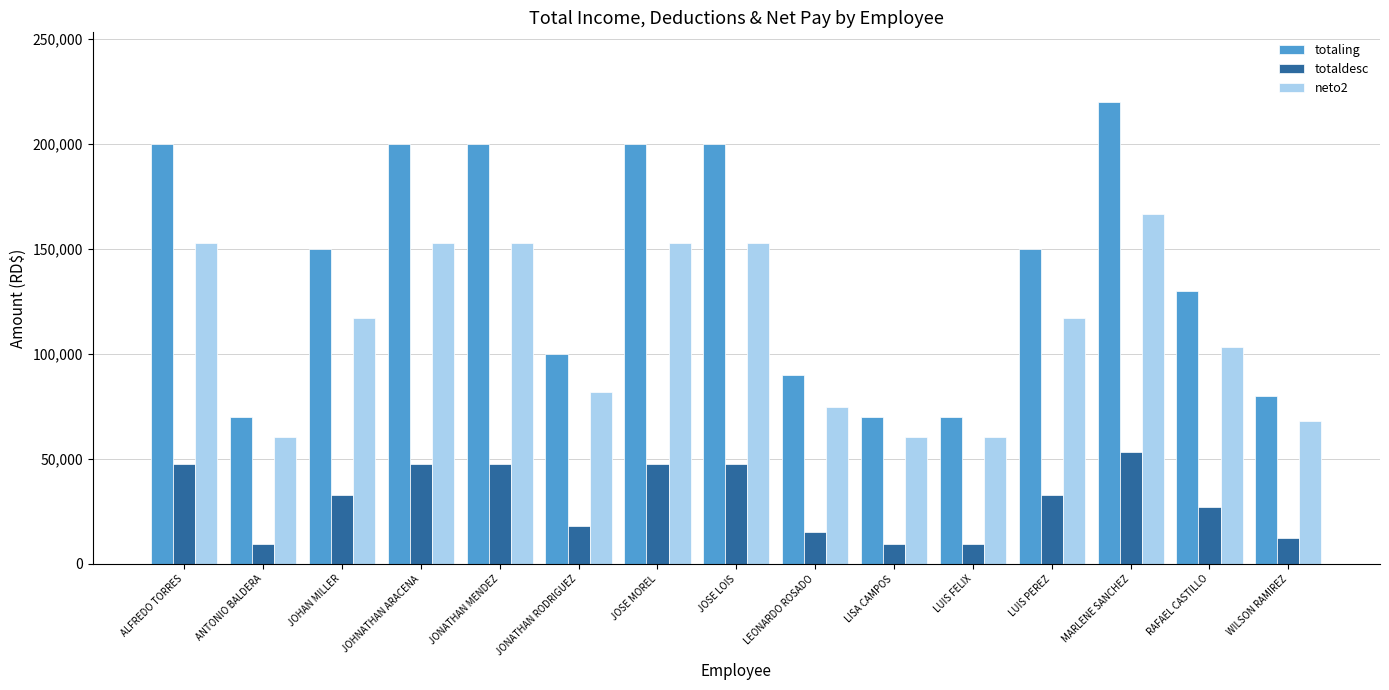

How many data points in neto2 are above 117243?

8